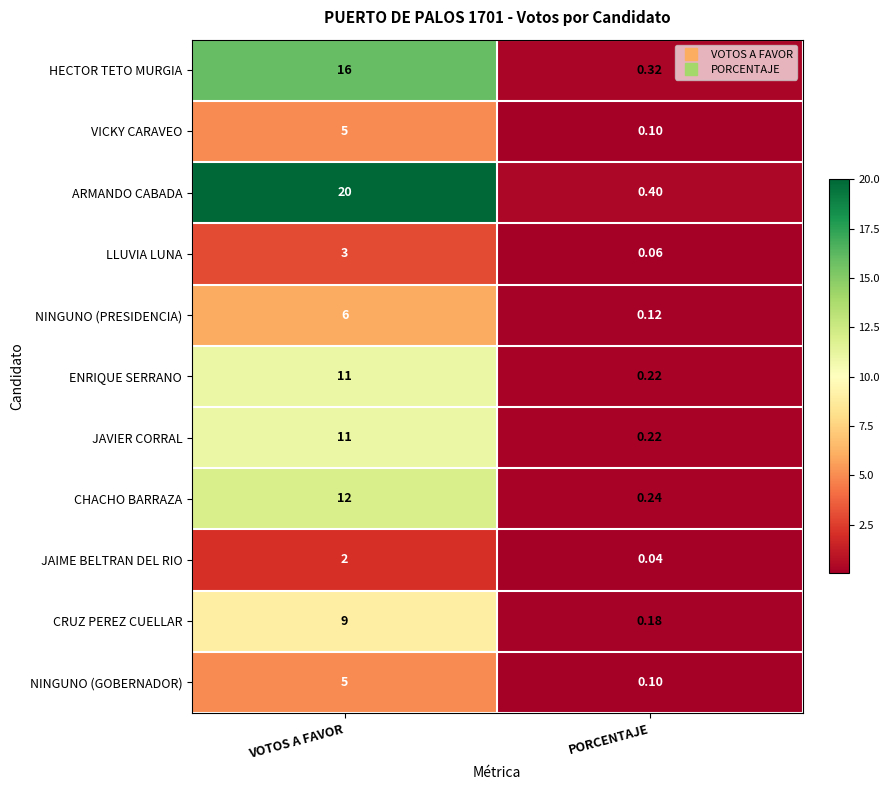

Which series has the largest total across all categories?

ARMANDO CABADA